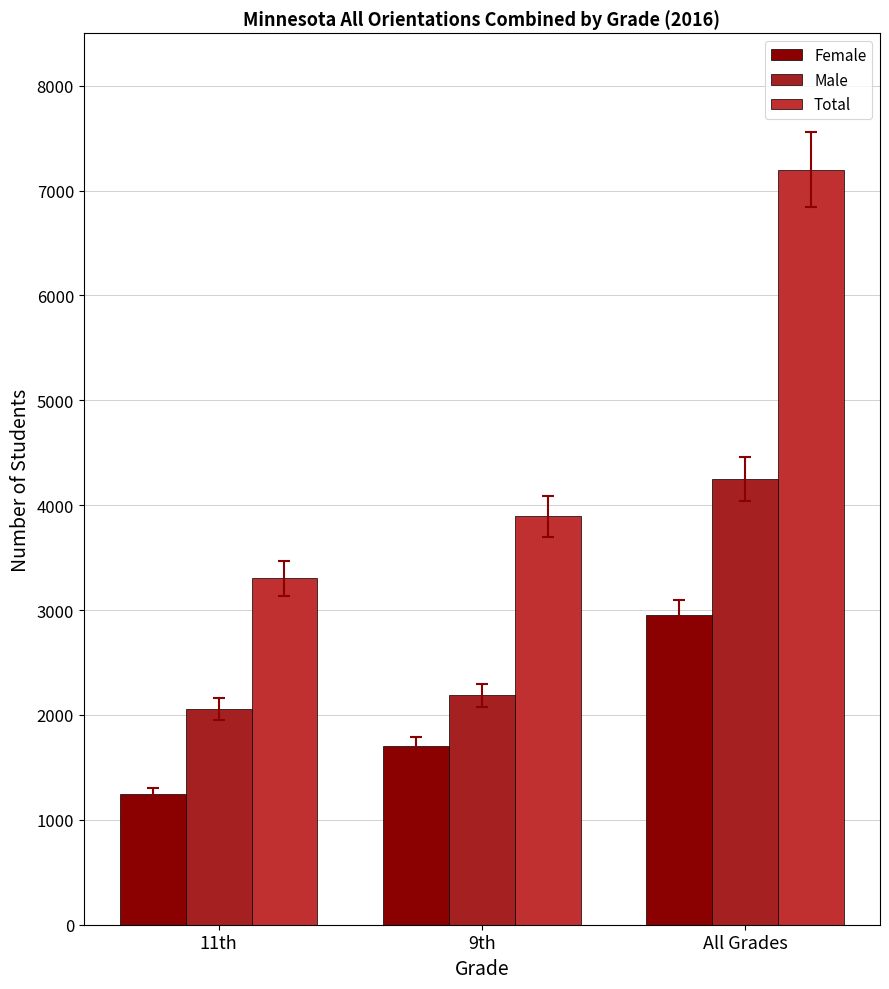

What is the label of the 3rd bar from the right?

11th